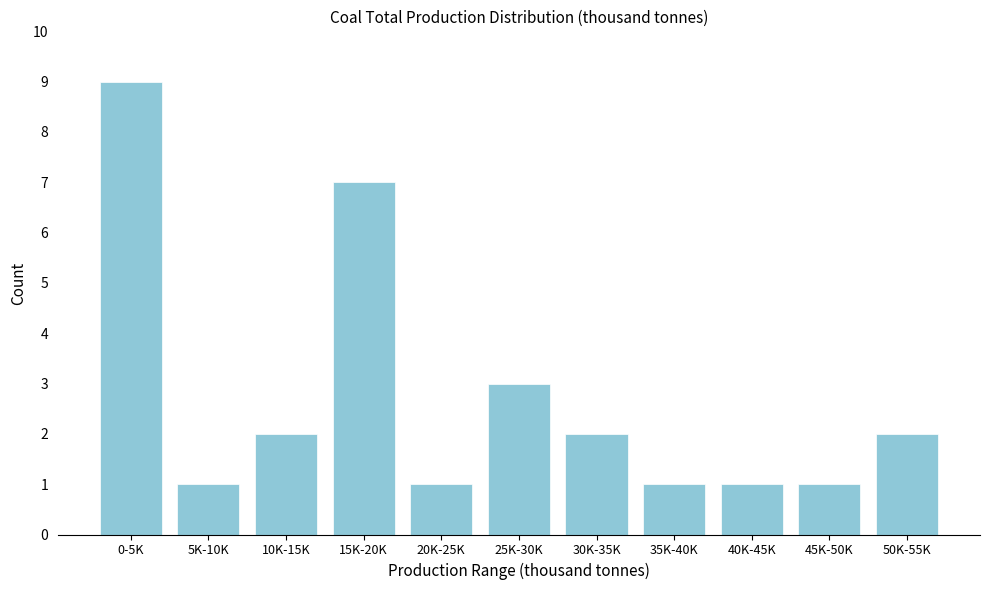

Reading right to left, what are all the values shown in this chart?

50K-55K=2	45K-50K=1	40K-45K=1	35K-40K=1	30K-35K=2	25K-30K=3	20K-25K=1	15K-20K=7	10K-15K=2	5K-10K=1	0-5K=9